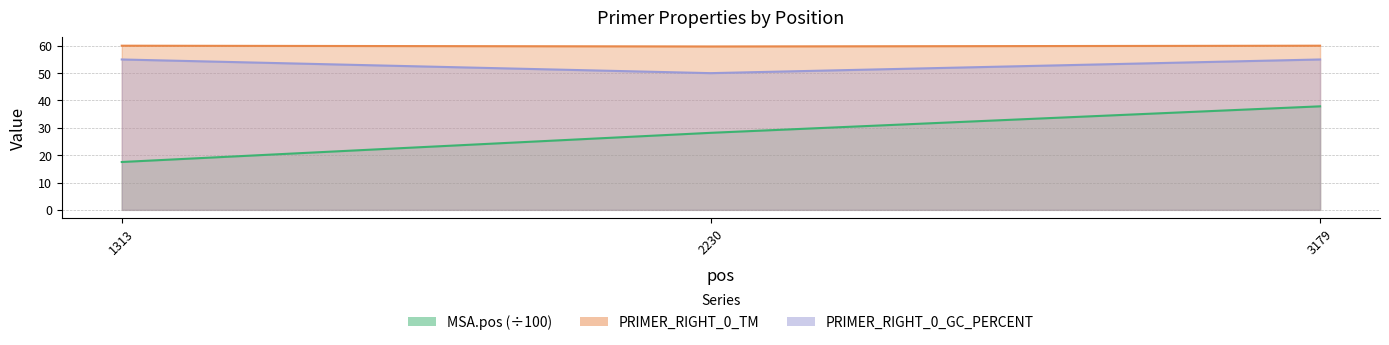

What is the lowest value of the MSA.pos series?

17.5